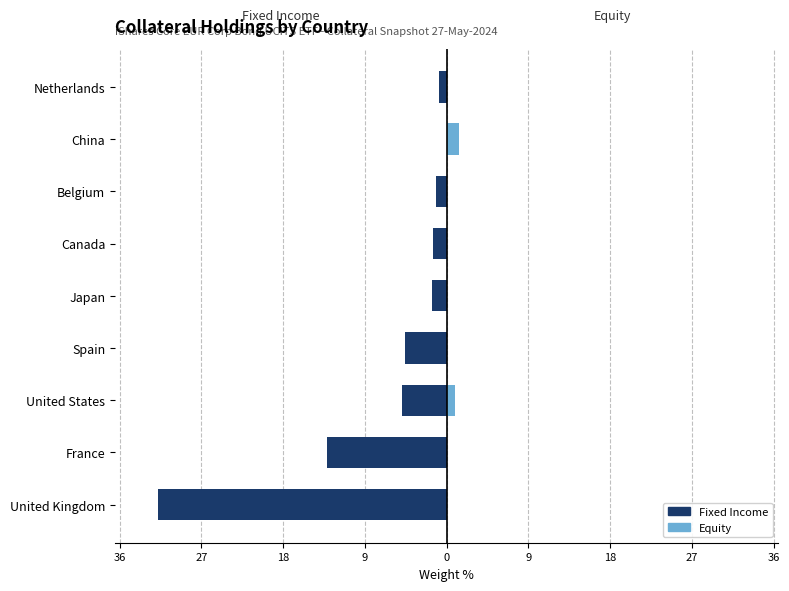

What is the spread (max minus min) of values at Spain?

4.6